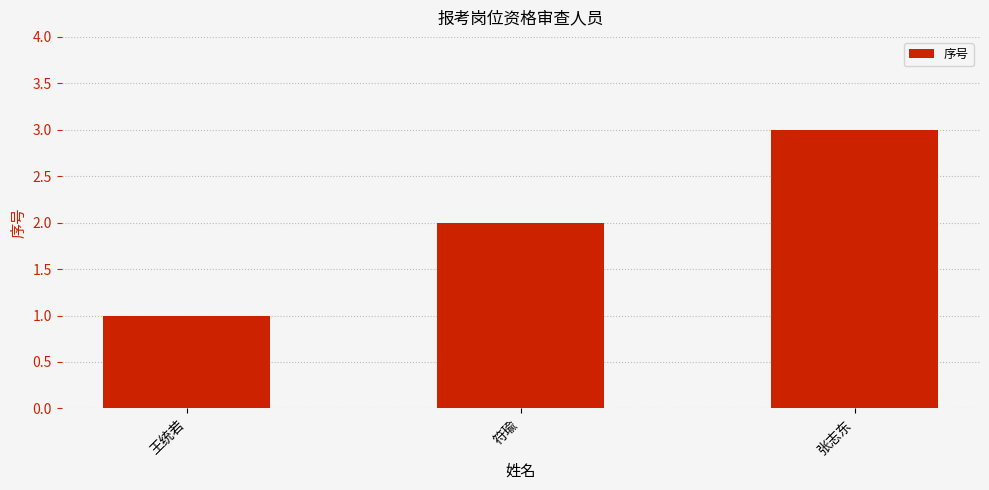

True or false: the data shows 3 at 张志东.

True